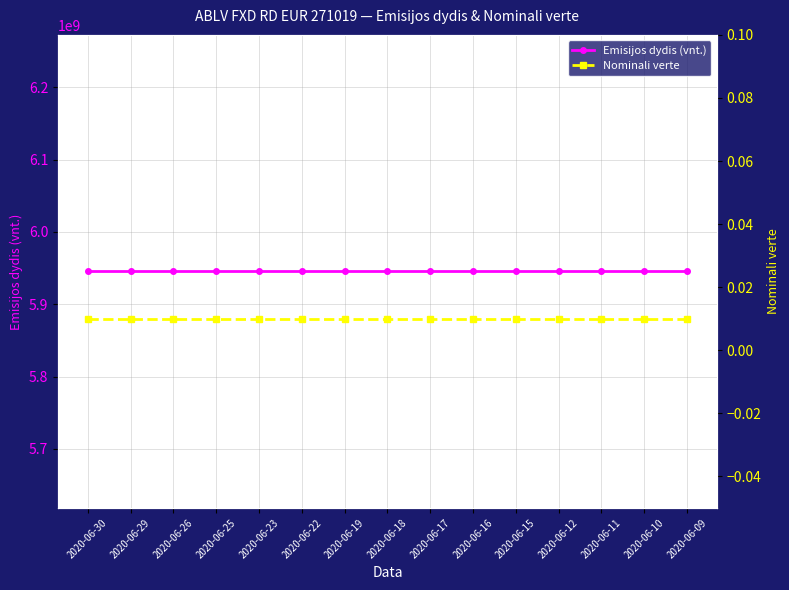

Count the number of categories in the chart.

15